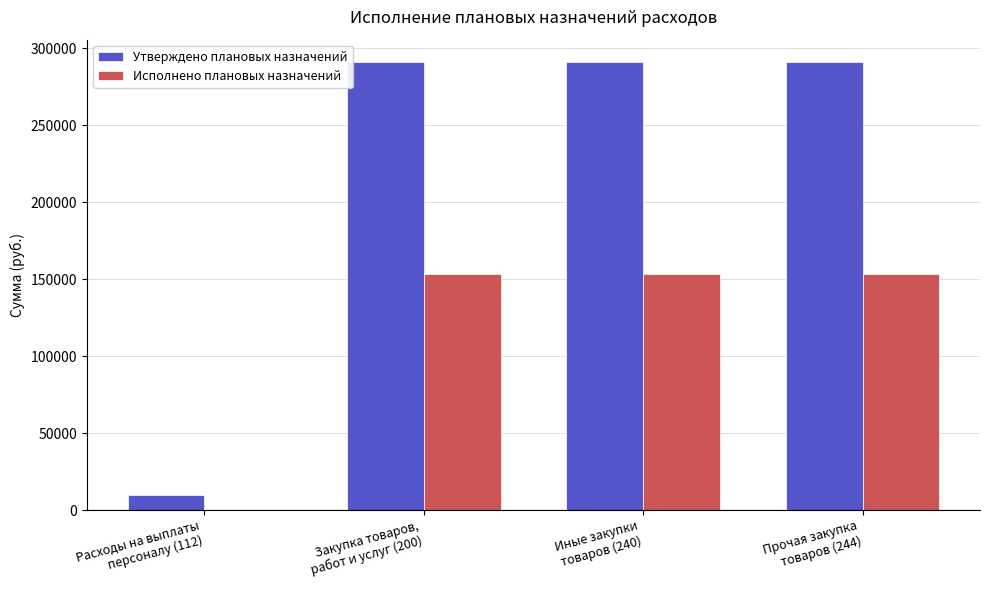

Is the value of Исполнено плановых назначений at Прочая закупка
товаров (244) greater than the value of Утверждено плановых назначений at Расходы на выплаты
персоналу (112)?

Yes